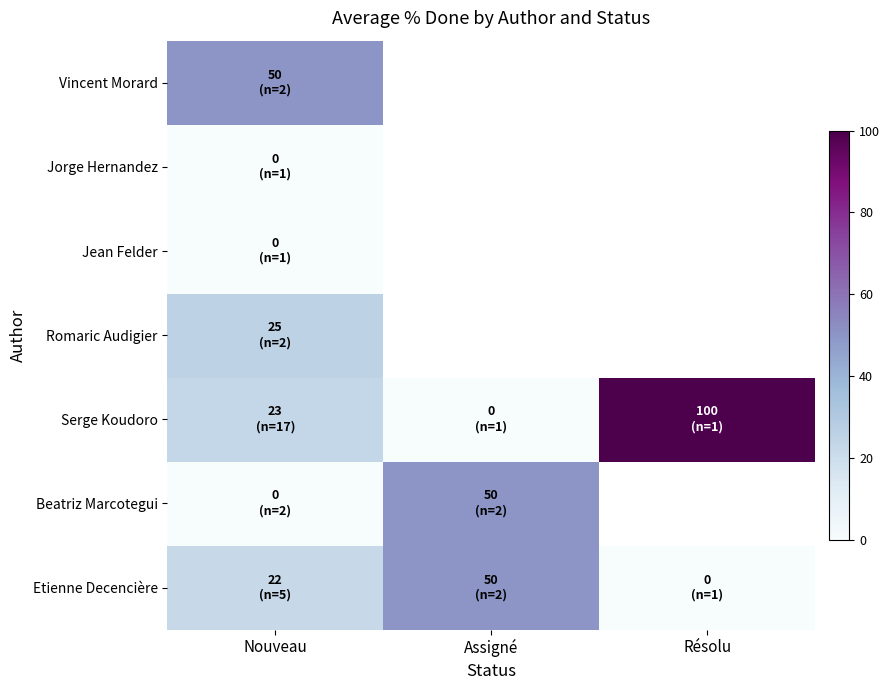

At how many categories does at least one series exceed 3?

3